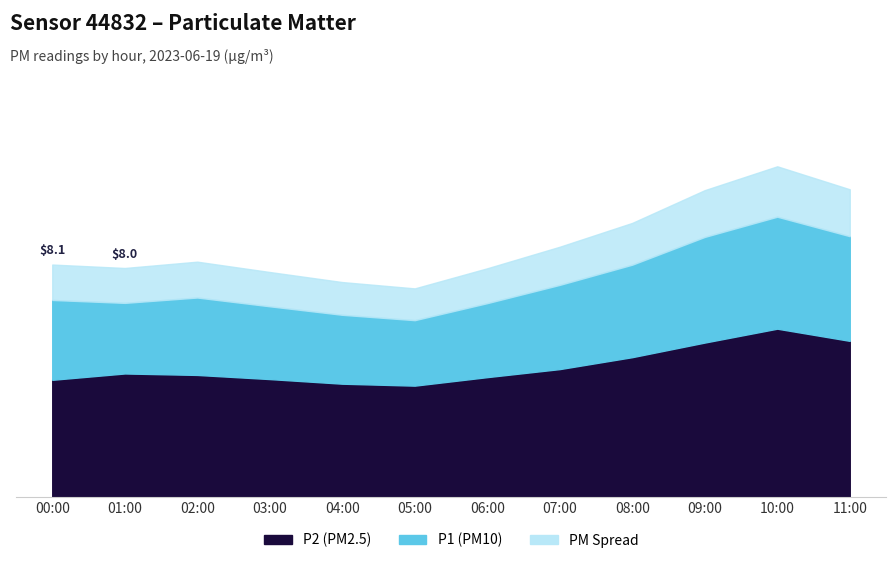

True or false: P1 has more than 0 points higher than both neighbors.

True